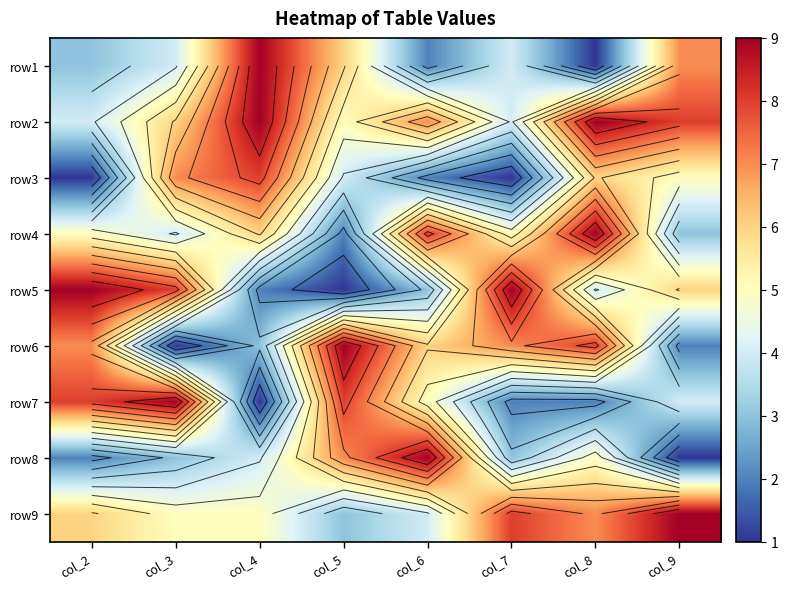

At how many categories does at least one series exceed 2?

8